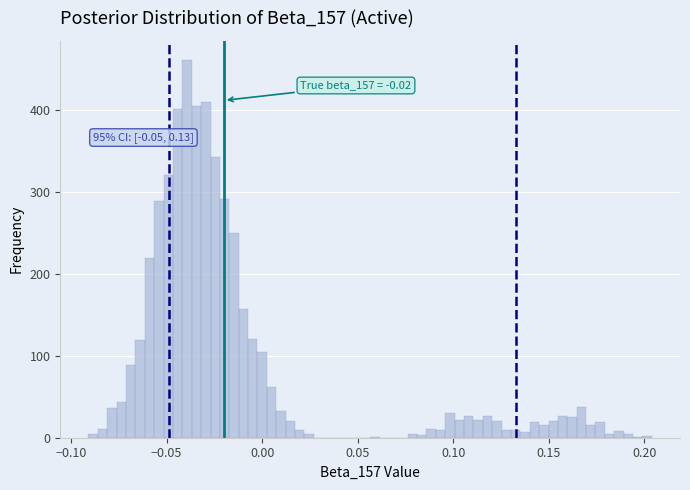

Read against the x-axis, roughly where is the centre of the tallest bar?

-0.040